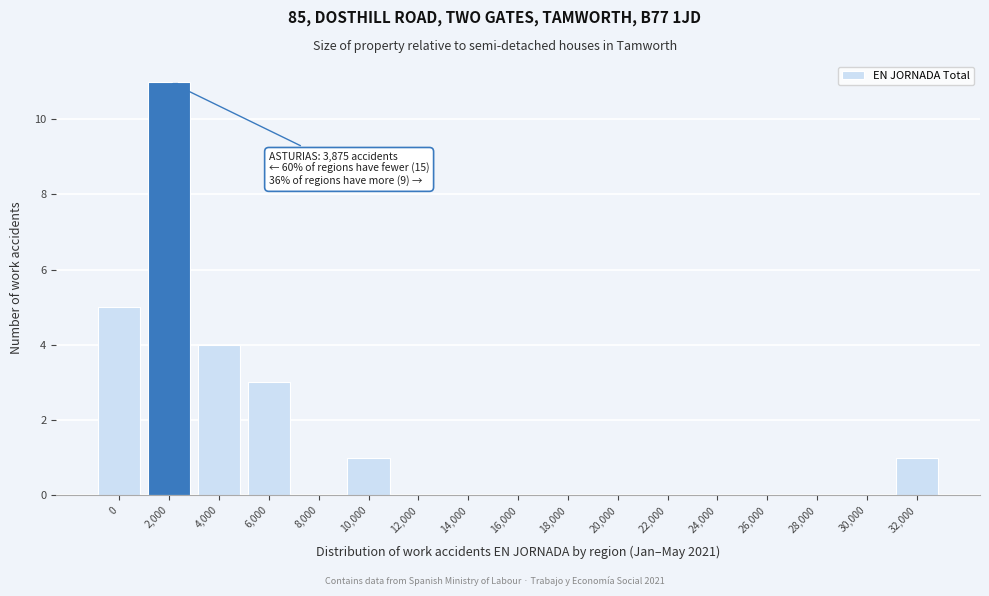

Reading left to right, transcribe all the data shown in this chart.

0=5	2,000=11	4,000=4	6,000=3	8,000=0	10,000=1	12,000=0	14,000=0	16,000=0	18,000=0	20,000=0	22,000=0	24,000=0	26,000=0	28,000=0	30,000=0	32,000=1